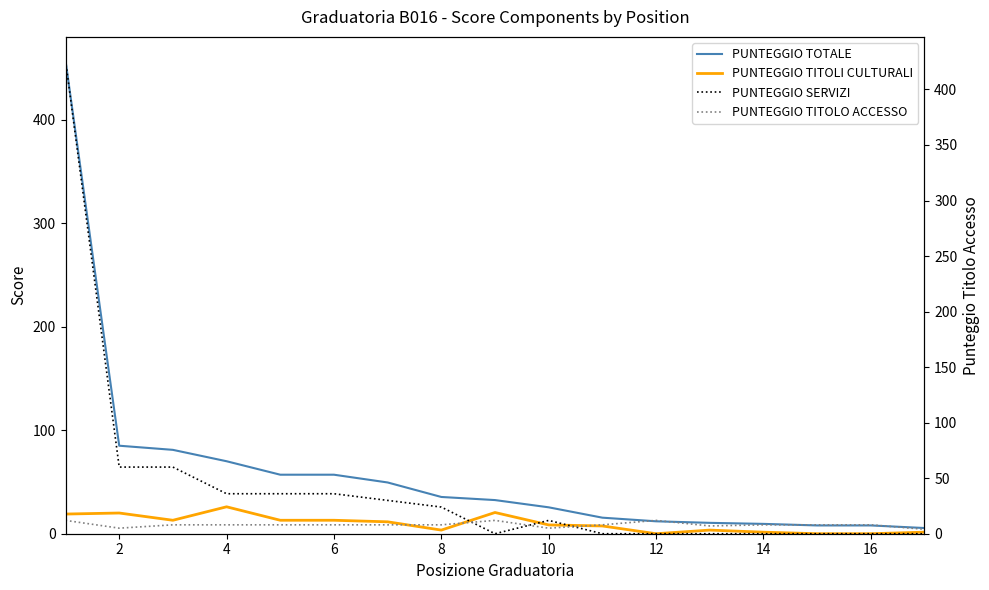

What is the difference between the maximum and minimum values in the PUNTEGGIO SERVIZI series?

426.0